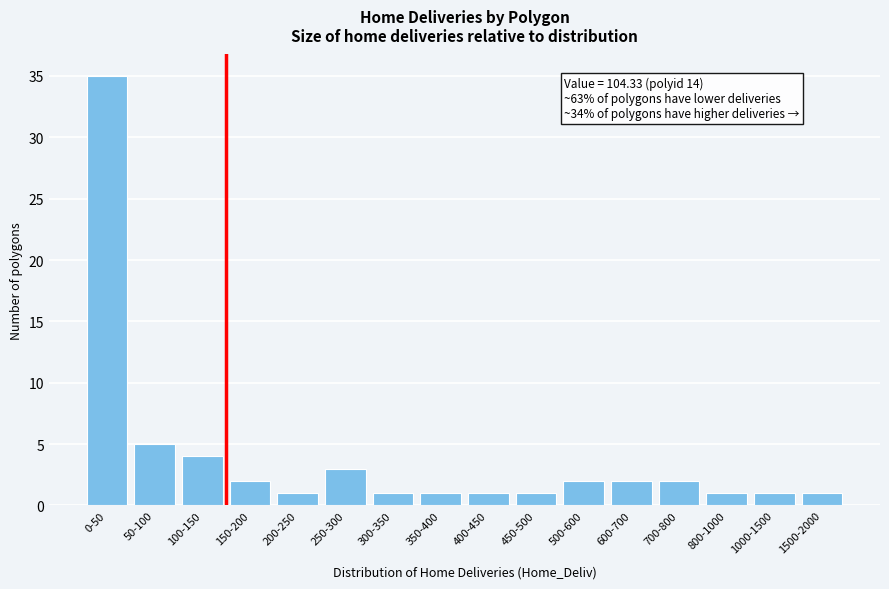

Reading right to left, transcribe all the data shown in this chart.

1500-2000=1	1000-1500=1	800-1000=1	700-800=2	600-700=2	500-600=2	450-500=1	400-450=1	350-400=1	300-350=1	250-300=3	200-250=1	150-200=2	100-150=4	50-100=5	0-50=35